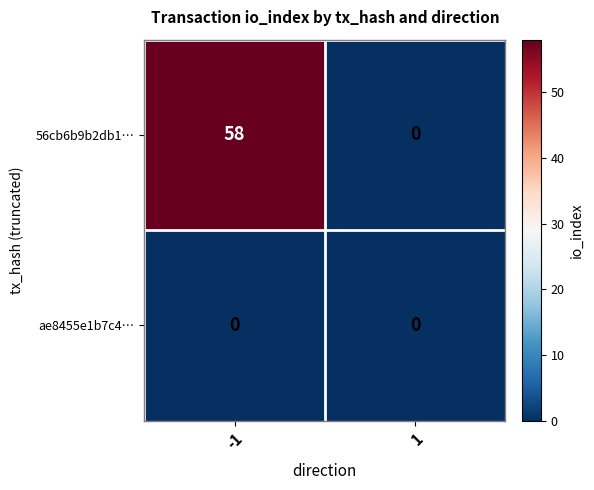

Reading left to right, extract all data points from this chart.

56cb6b9b2db1…: -1=58	1=0
ae8455e1b7c4…: -1=0	1=0